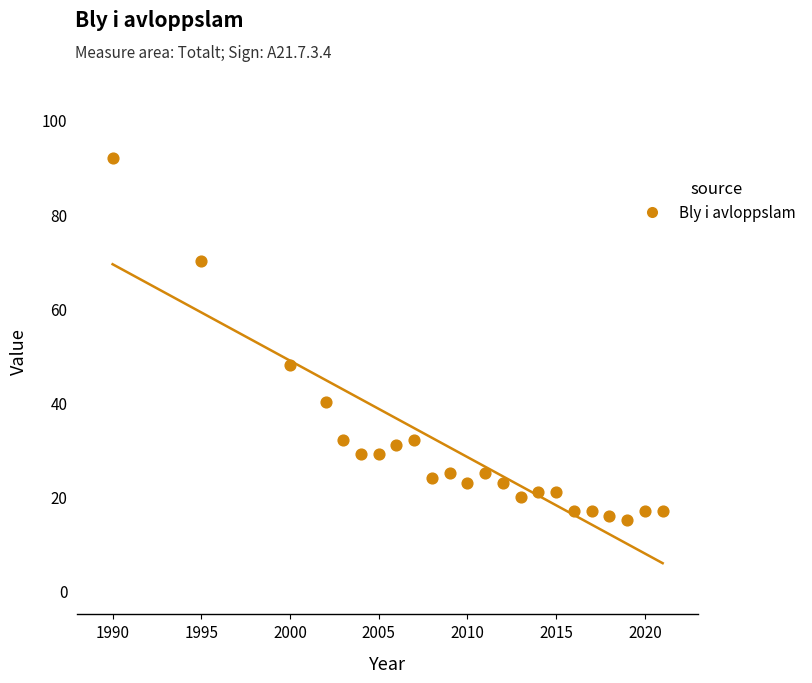

What Y value in the scatter plot is closest to 53?

48